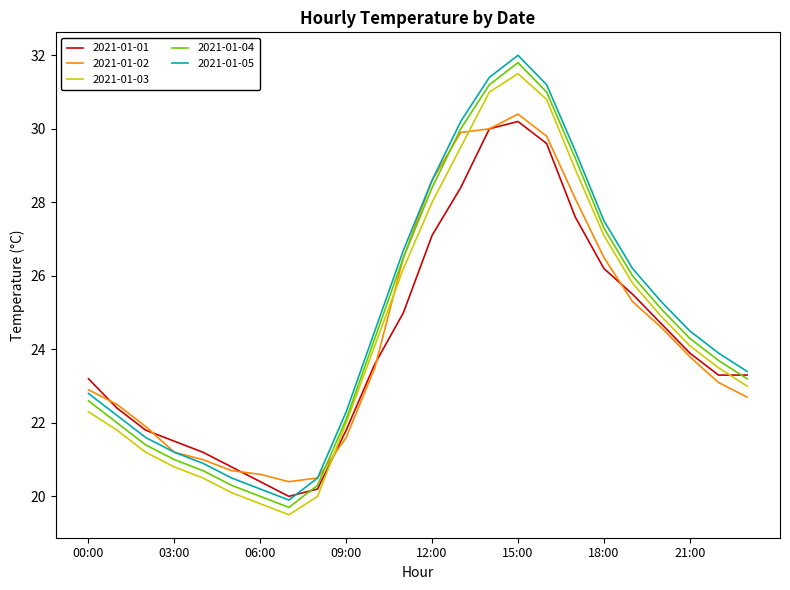

True or false: 2021-01-05 and 2021-01-04 intersect in this chart.

False